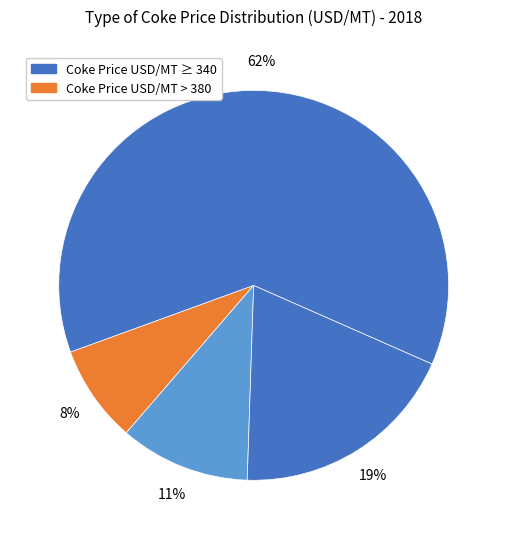

How many slices are in this pie chart?

4